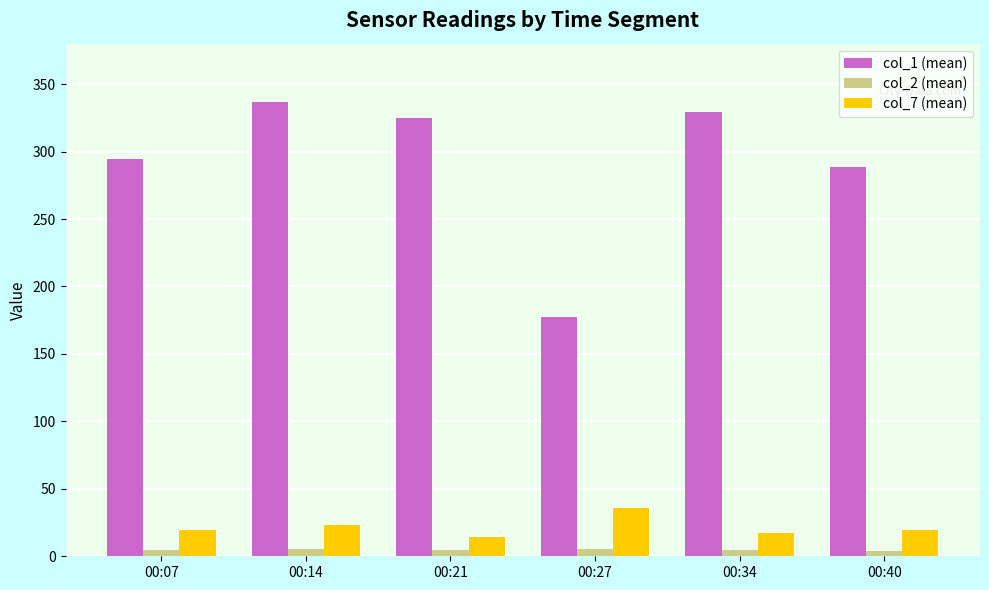

List the labels in order of col_1 (mean) value, largest first.

00:14, 00:34, 00:21, 00:07, 00:40, 00:27